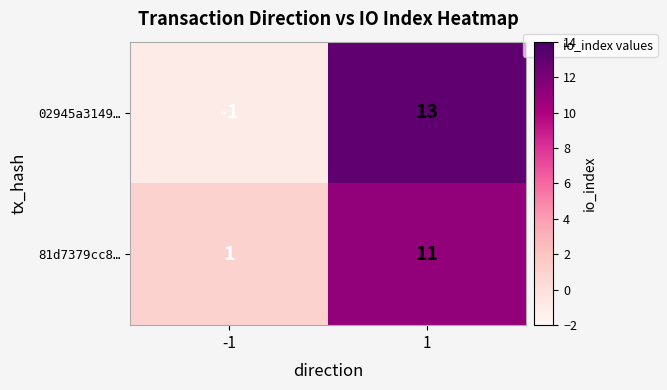

True or false: 02945a3149… has a value of -1 at -1.

True